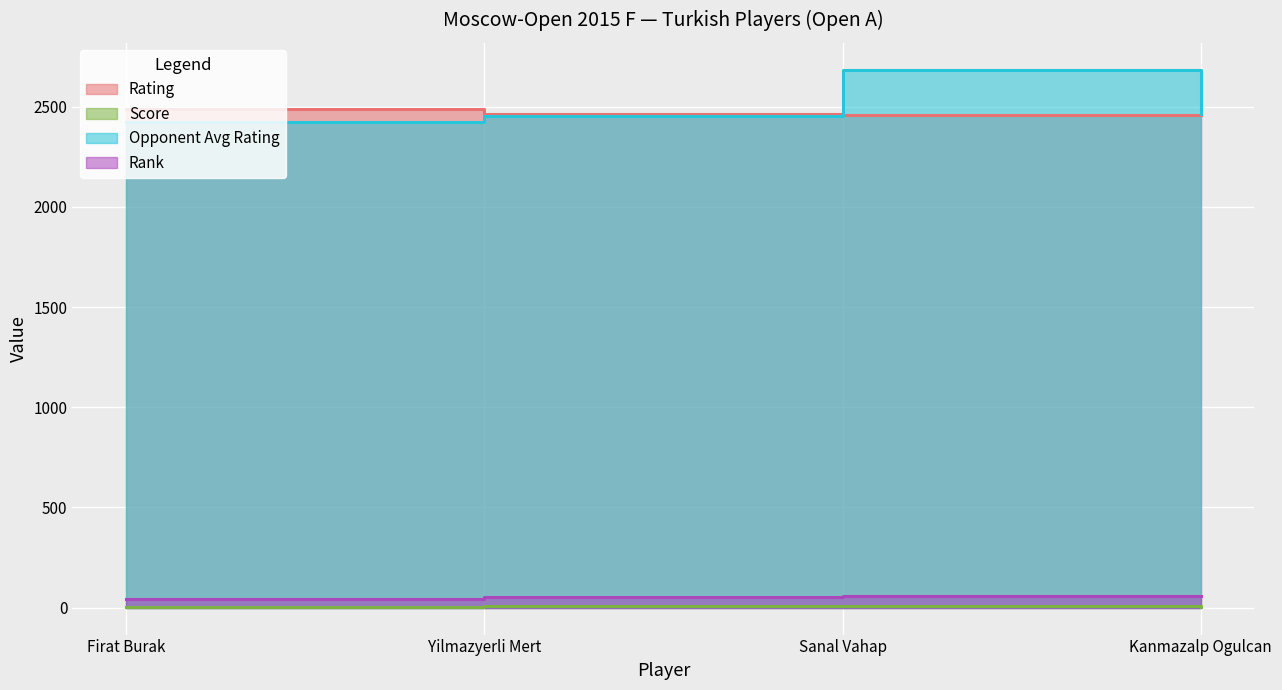

How many lines are shown in the chart?

4